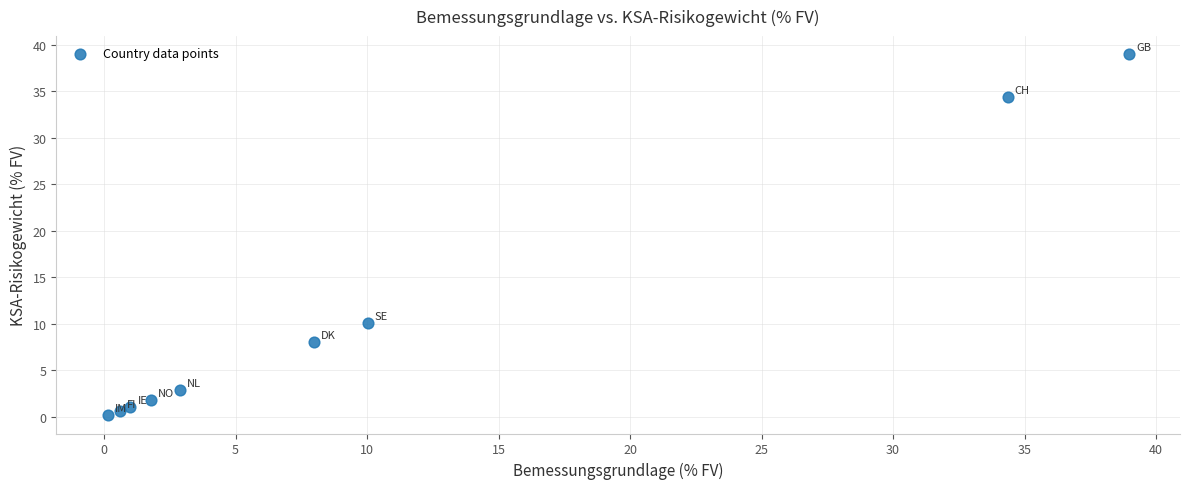

What Y value in the scatter plot is closest to 19?

10.0